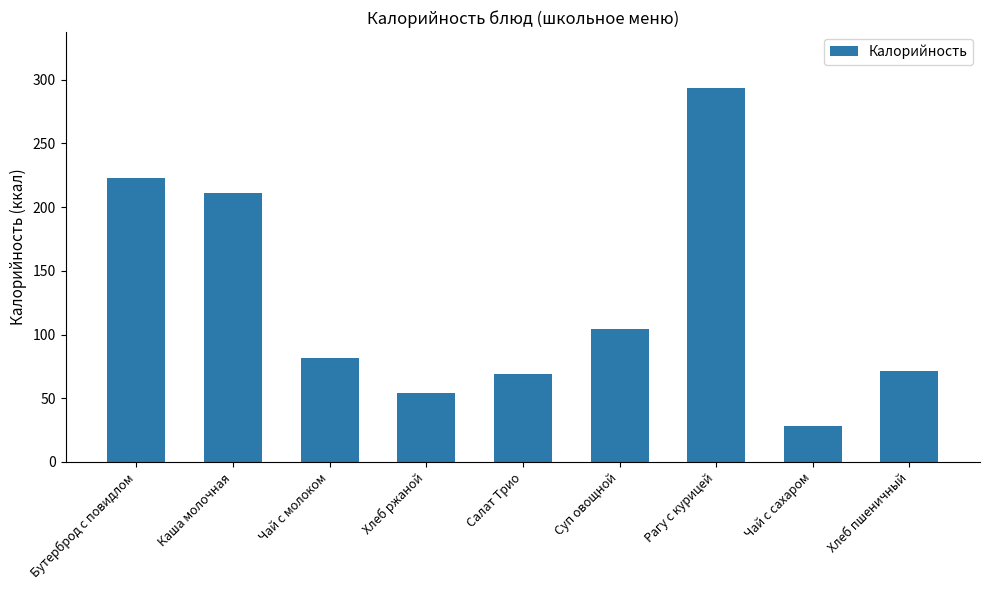

Reading left to right, extract all data points from this chart.

223.0	211.0	81.8	54.0	68.9	104.0	293.4	28.0	71.0